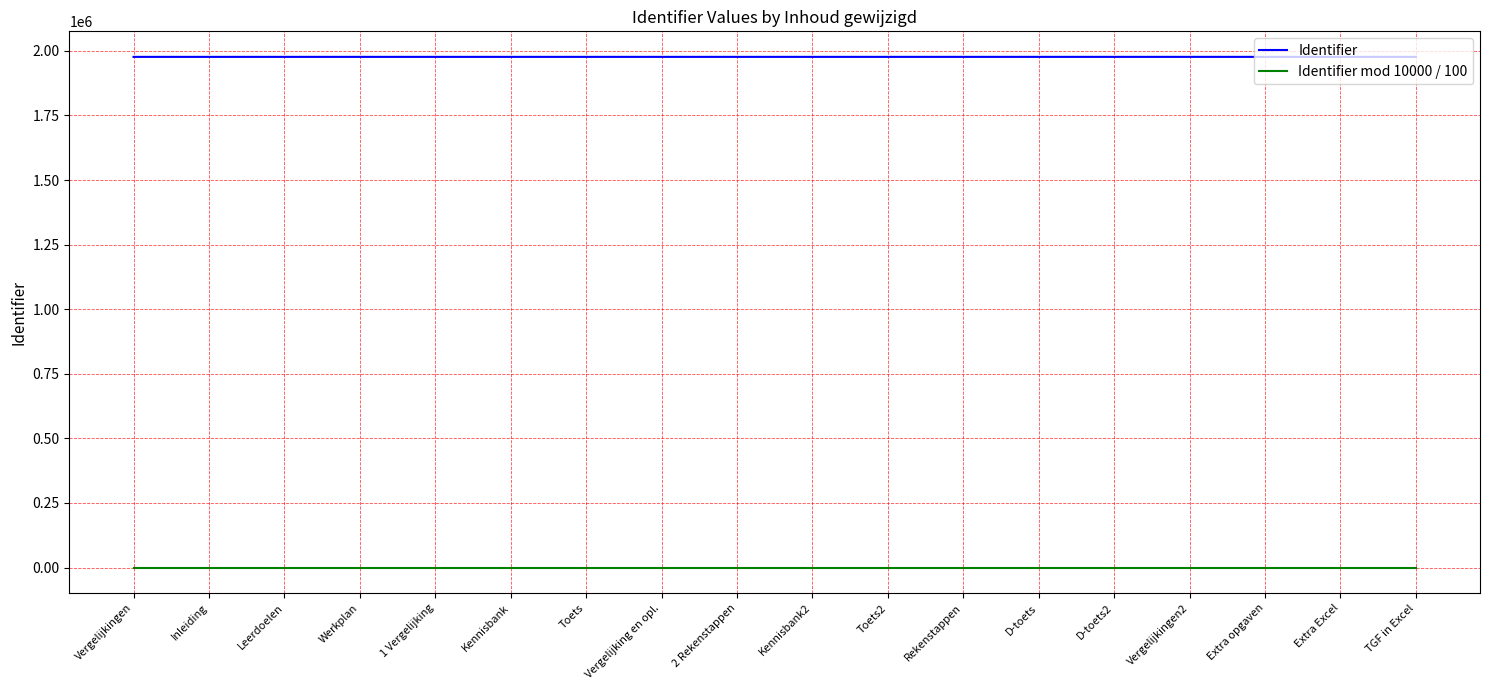

Rank the series at Extra Excel from highest to lowest value.

Identifier, Identifier mod 10000 / 100